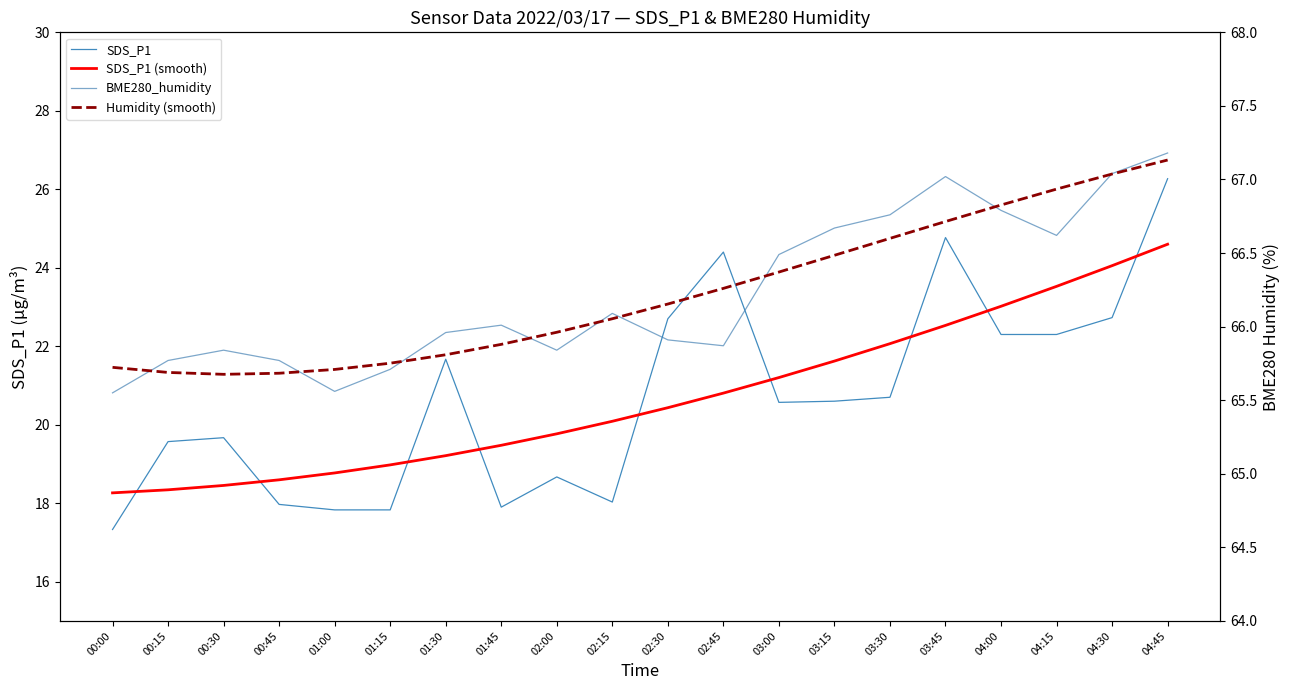

What is the label of the 19th point from the left?

04:30